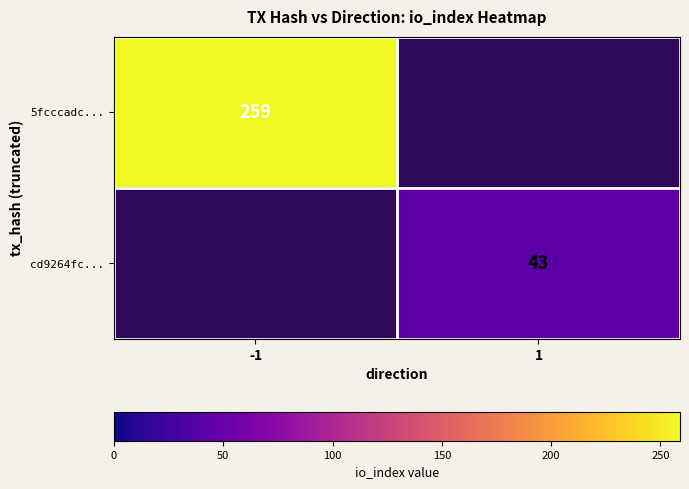

The cd9264fc... series shows 43 at 1. True or false?

True